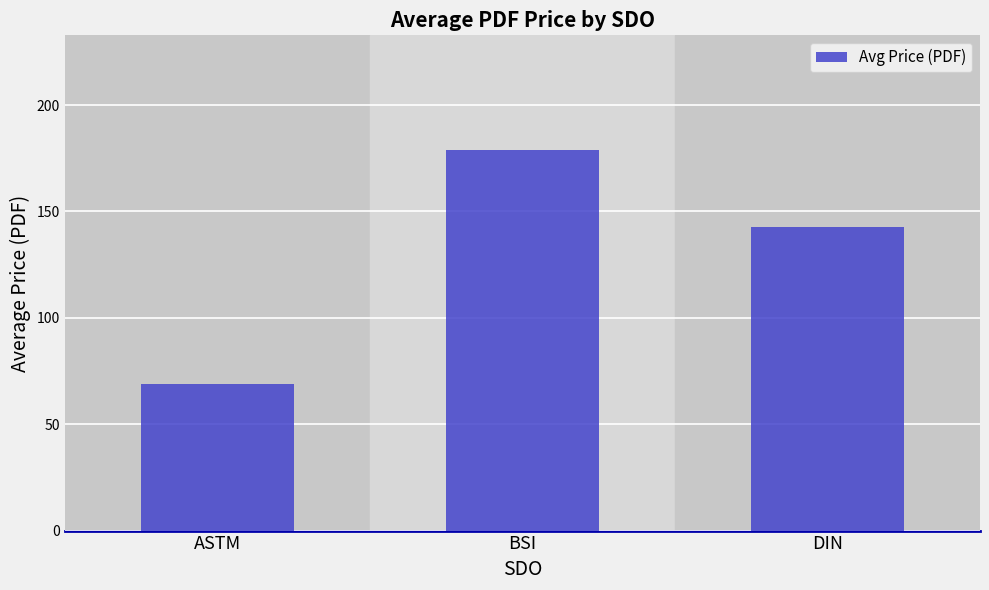

What is the sum of the values at ASTM and BSI?

248.1